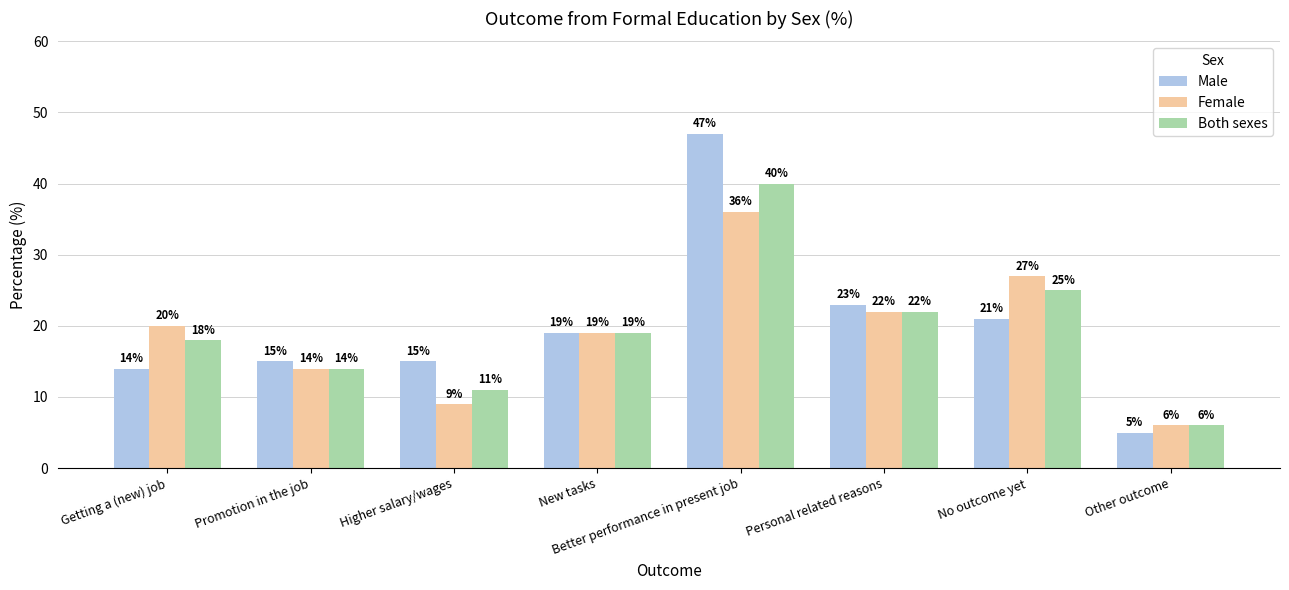

The value of Male at No outcome yet is 11. True or false?

False